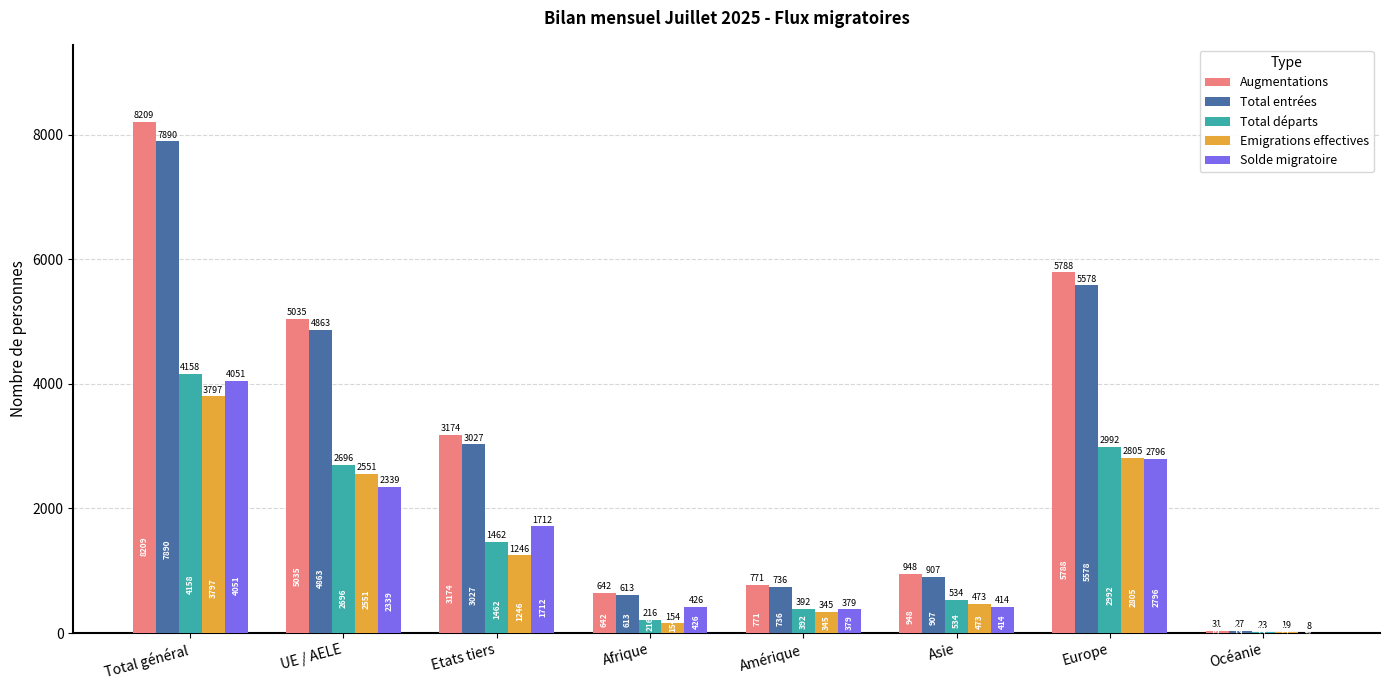

What is the total value across all series at Etats tiers?

10621